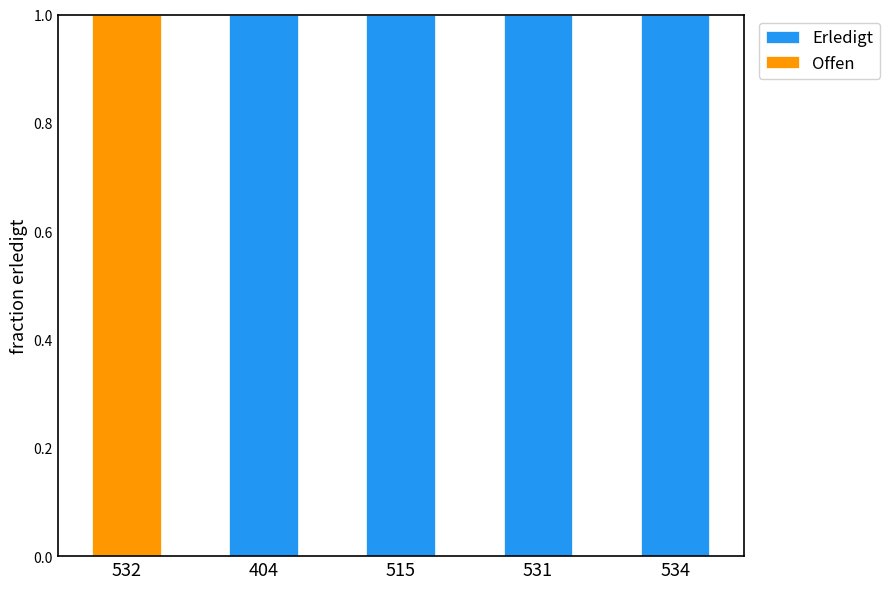

The value of Erledigt at 404 is 1. True or false?

True